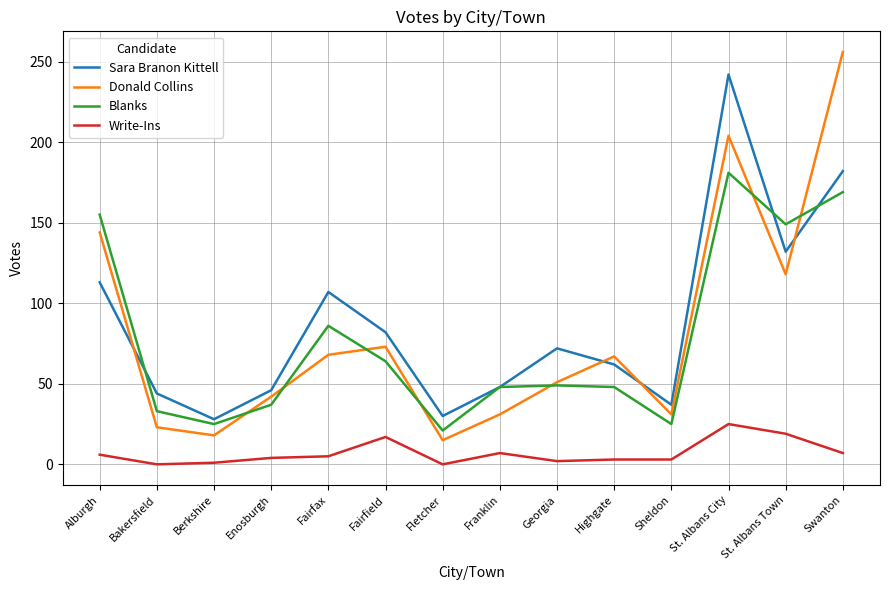

Which category has the highest value in the Blanks series?

St. Albans City